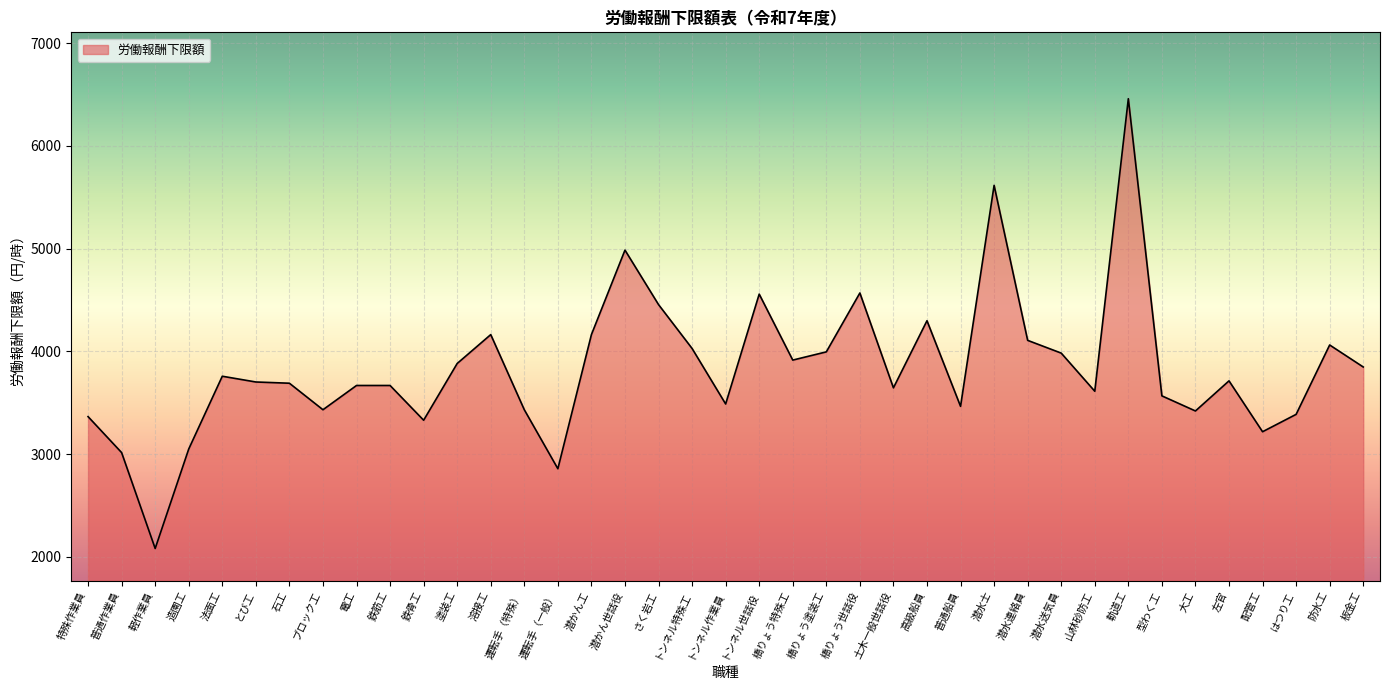

What is the change in value from 潜水士 to 大工?

-2195